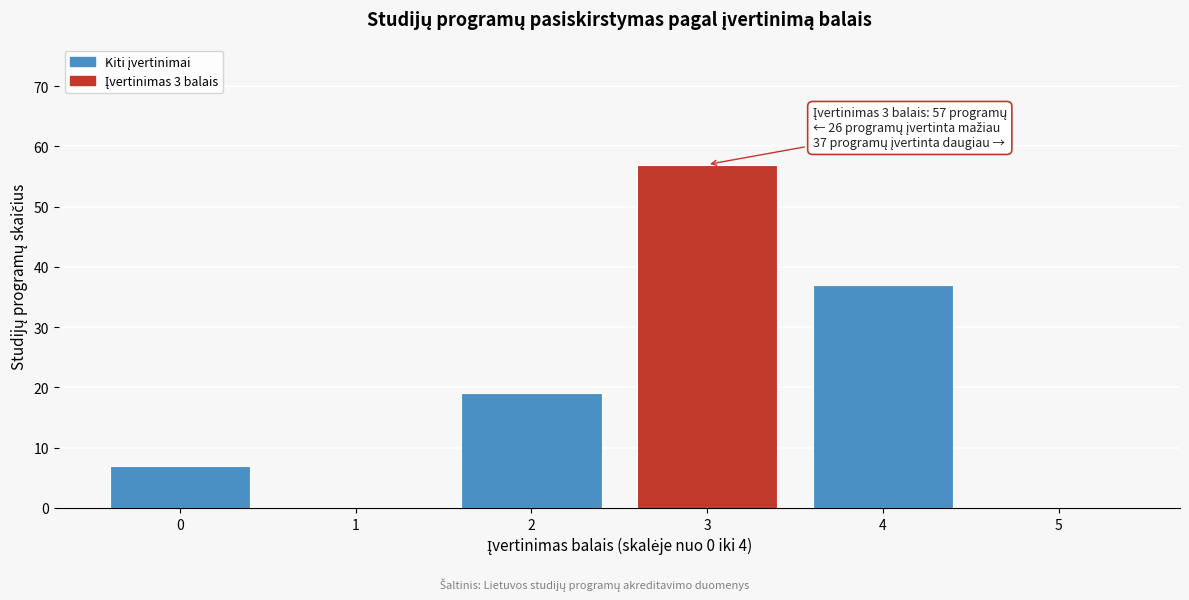

Reading left to right, what are all the values shown in this chart?

0=7	1=0	2=19	3=57	4=37	5=0